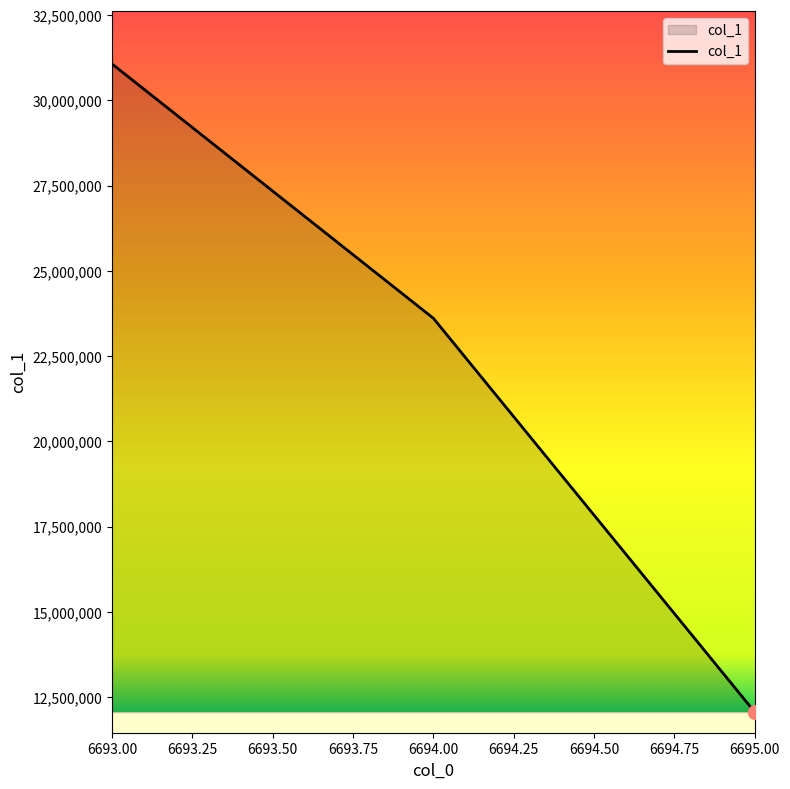

Which label corresponds to the largest value in the chart?

6693.00